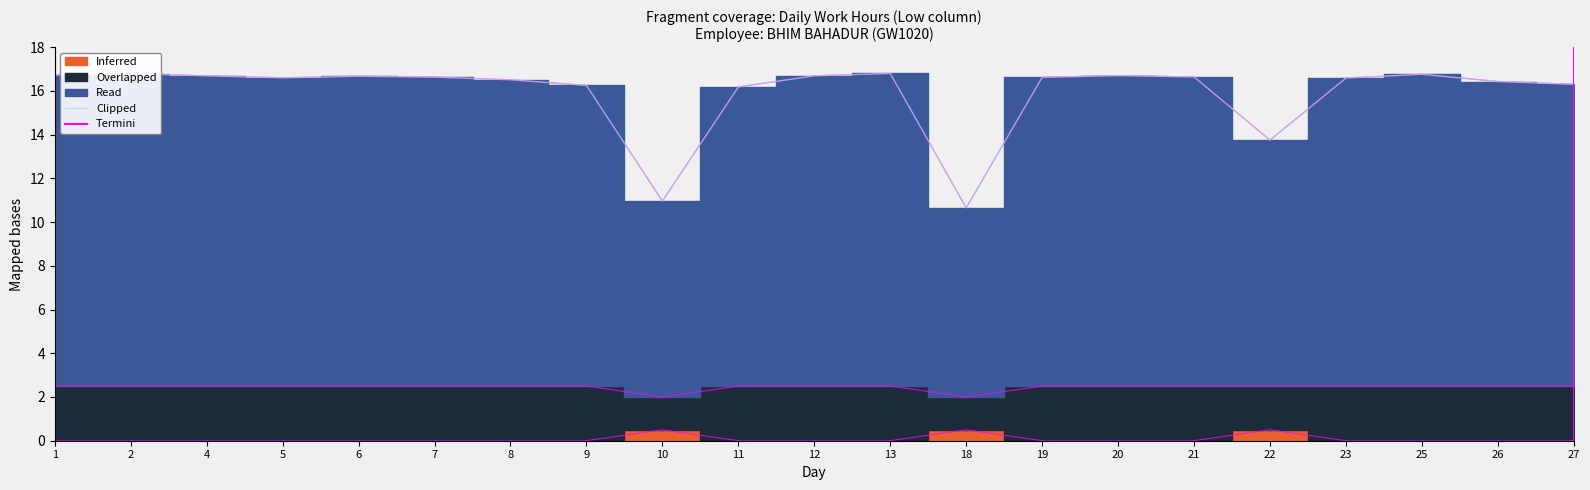

What is the value of the Overlapped point at the 17th from the left?

13.8